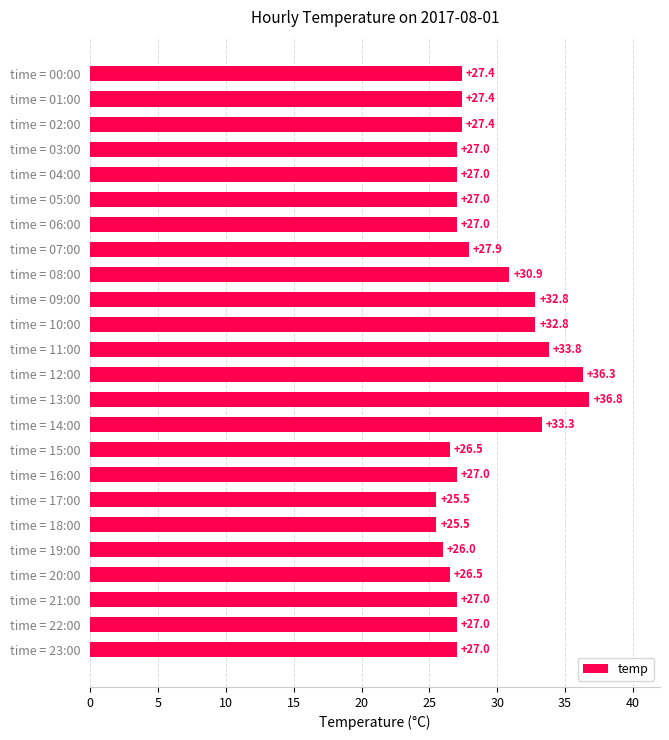

Reading top to bottom, extract all data points from this chart.

27.4	27.4	27.4	27.0	27.0	27.0	27.0	27.9	30.9	32.8	32.8	33.8	36.3	36.8	33.3	26.5	27.0	25.5	25.5	26.0	26.5	27.0	27.0	27.0